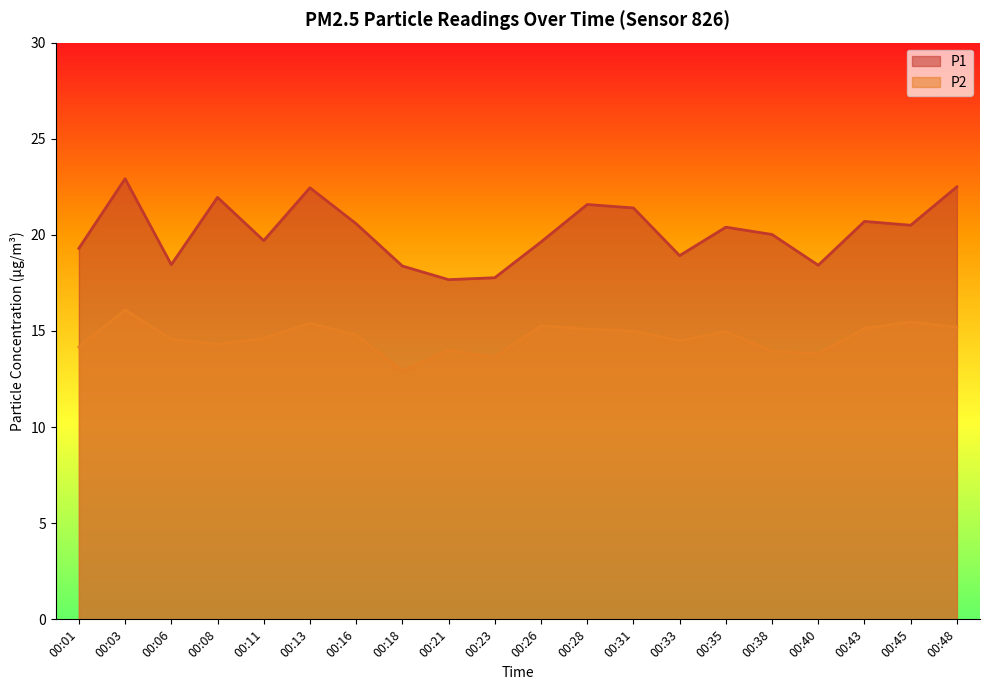

What is the difference between the second highest and second lowest values in the P1 series?

4.7